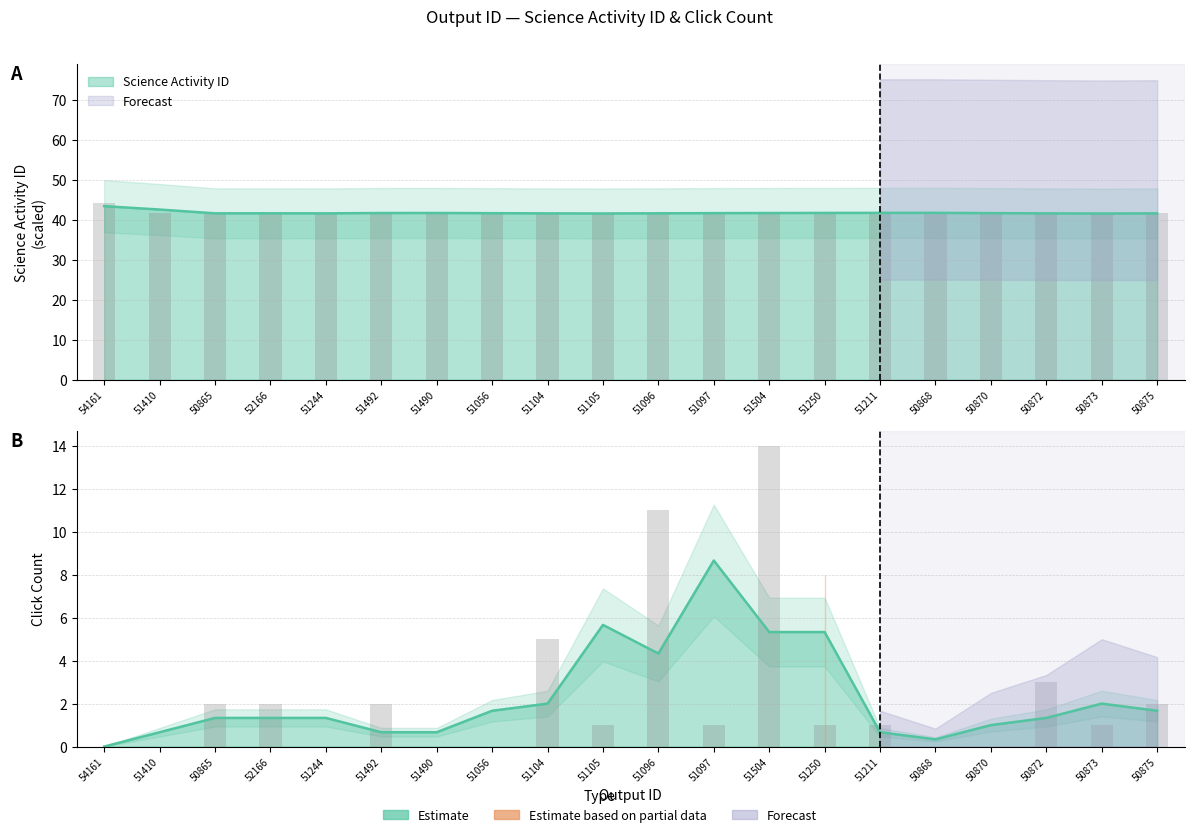

What is the label of the 19th bar from the right?

51410